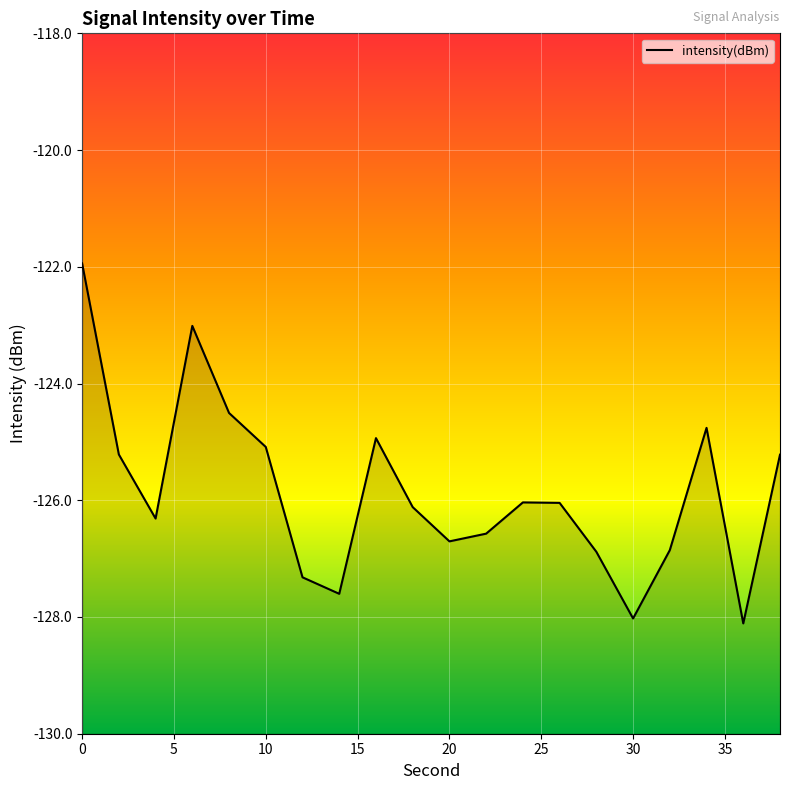

What is the change in value from 2 to 26?

-0.8